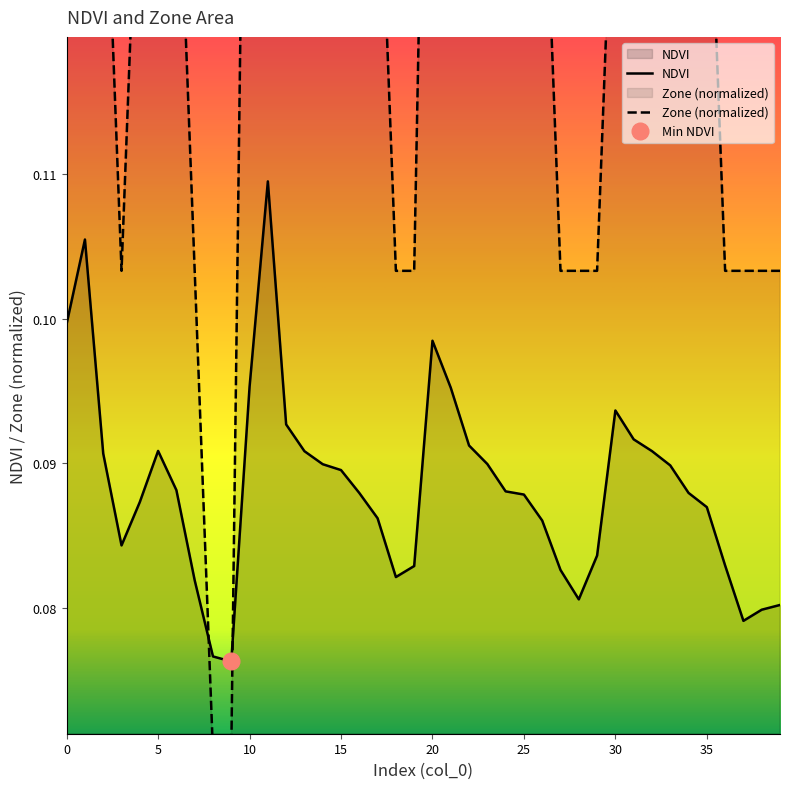

Which category has the lowest value across all series?

8